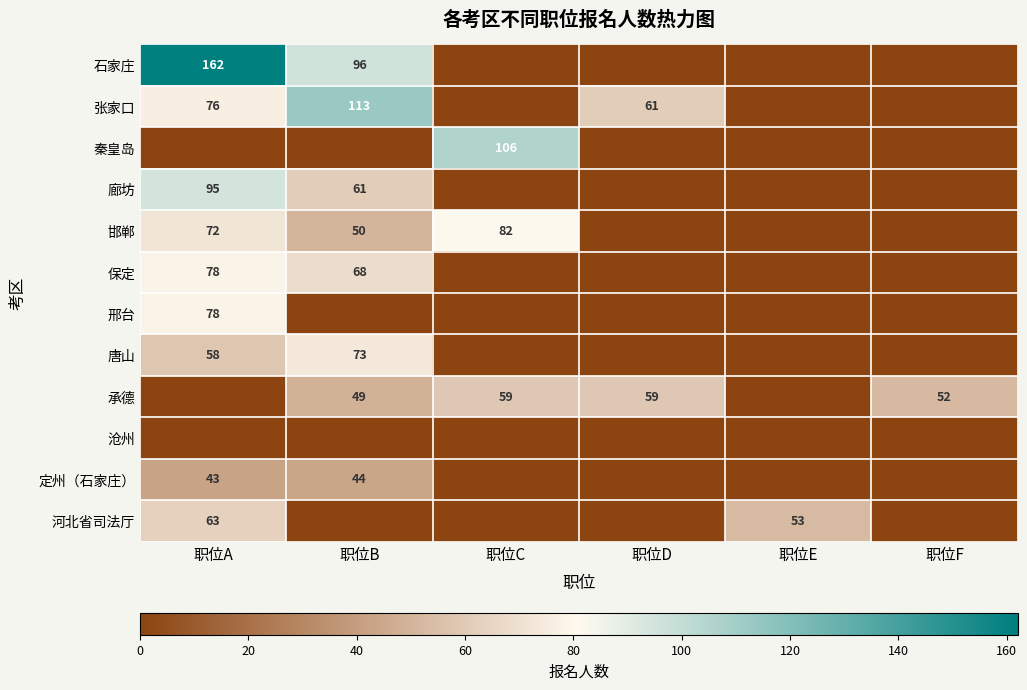

What is the difference between the 承德 values at 职位D and 职位B?

10